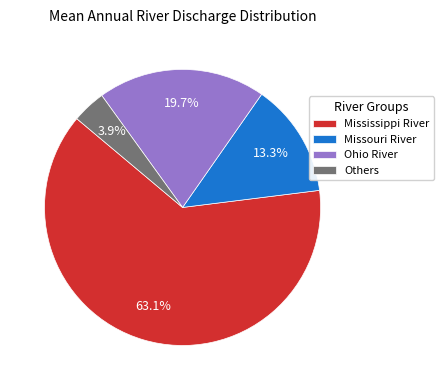

Rank the categories by value from highest to lowest.

Mississippi River, Ohio River, Missouri River, Others